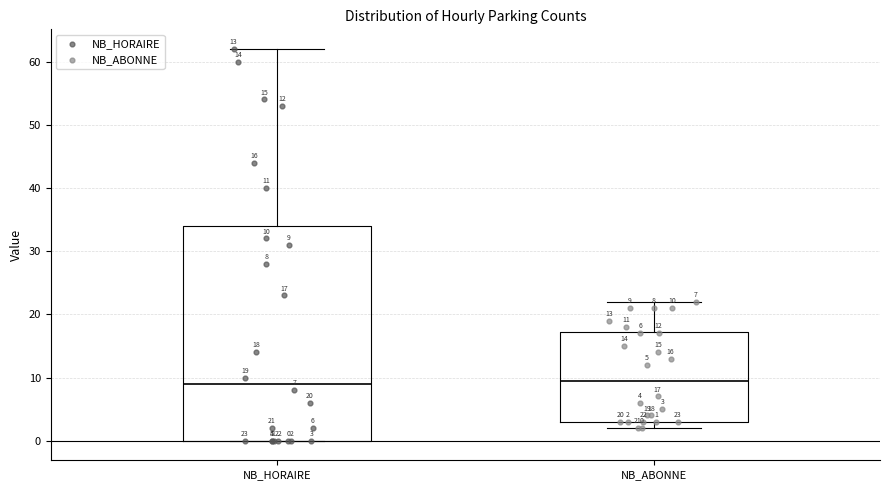

Which box is the tallest, from its lower edge to its upper edge?

NB_HORAIRE